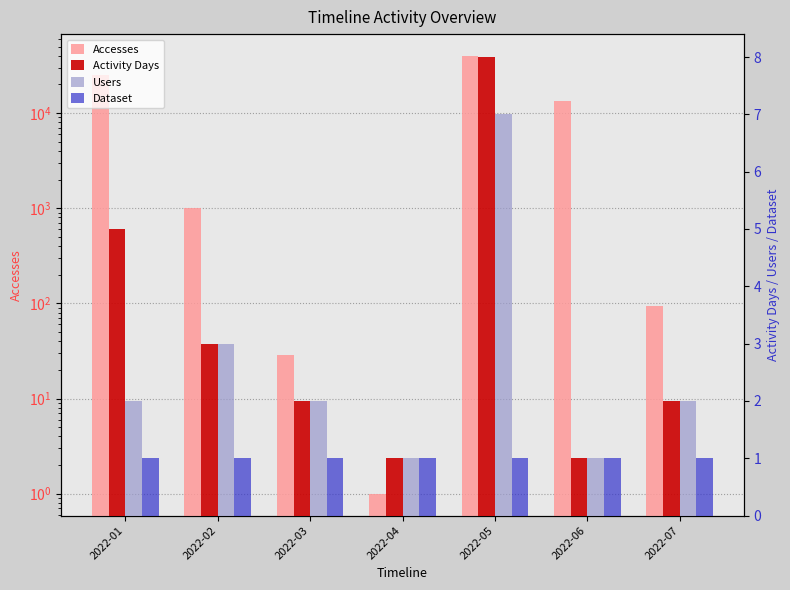

What is the maximum value for Users?

7